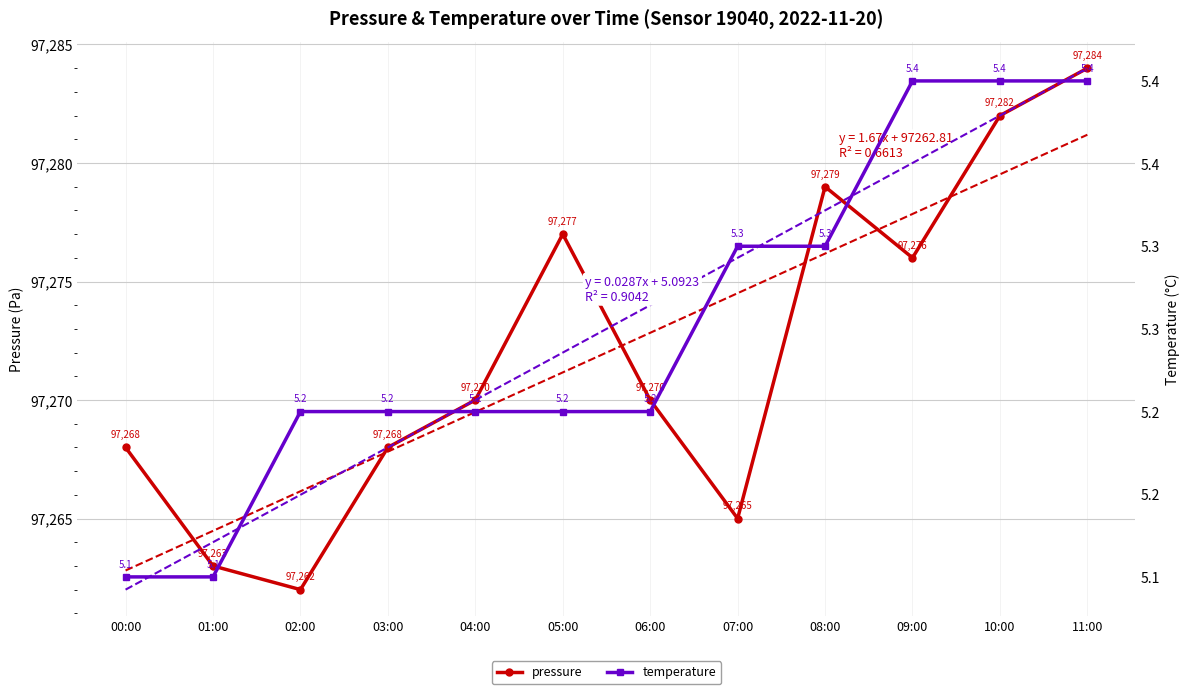

Reading left to right, list all the values displayed in this chart.

pressure: 00:00=97268.0	01:00=97263.0	02:00=97262.0	03:00=97268.0	04:00=97270.0	05:00=97277.0	06:00=97270.0	07:00=97265.0	08:00=97279.0	09:00=97276.0	10:00=97282.0	11:00=97284.0
temperature: 00:00=5.1	01:00=5.1	02:00=5.2	03:00=5.2	04:00=5.2	05:00=5.2	06:00=5.2	07:00=5.3	08:00=5.3	09:00=5.4	10:00=5.4	11:00=5.4